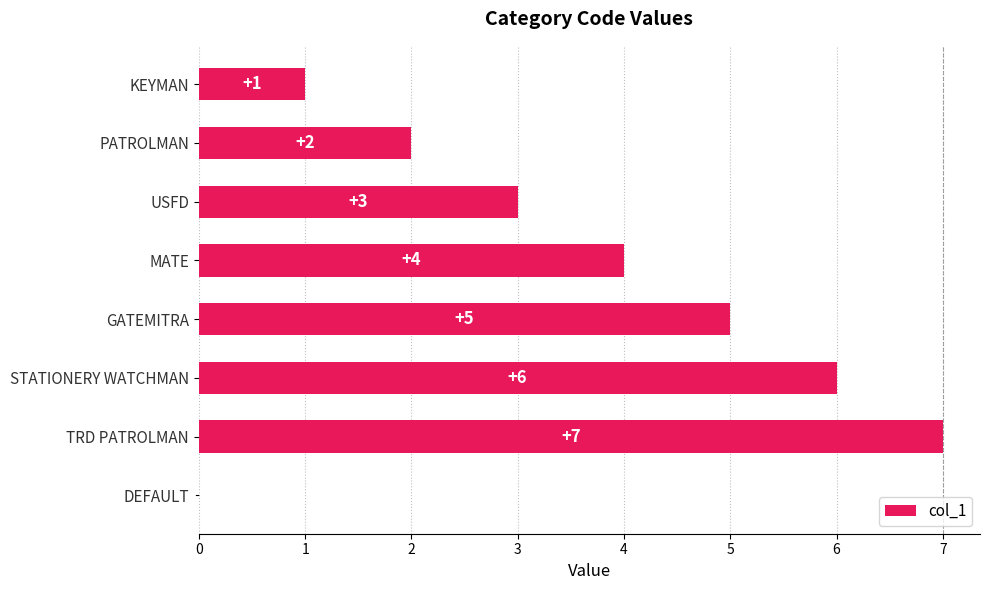

Are the bars grouped side by side (vs. stacked)?

No